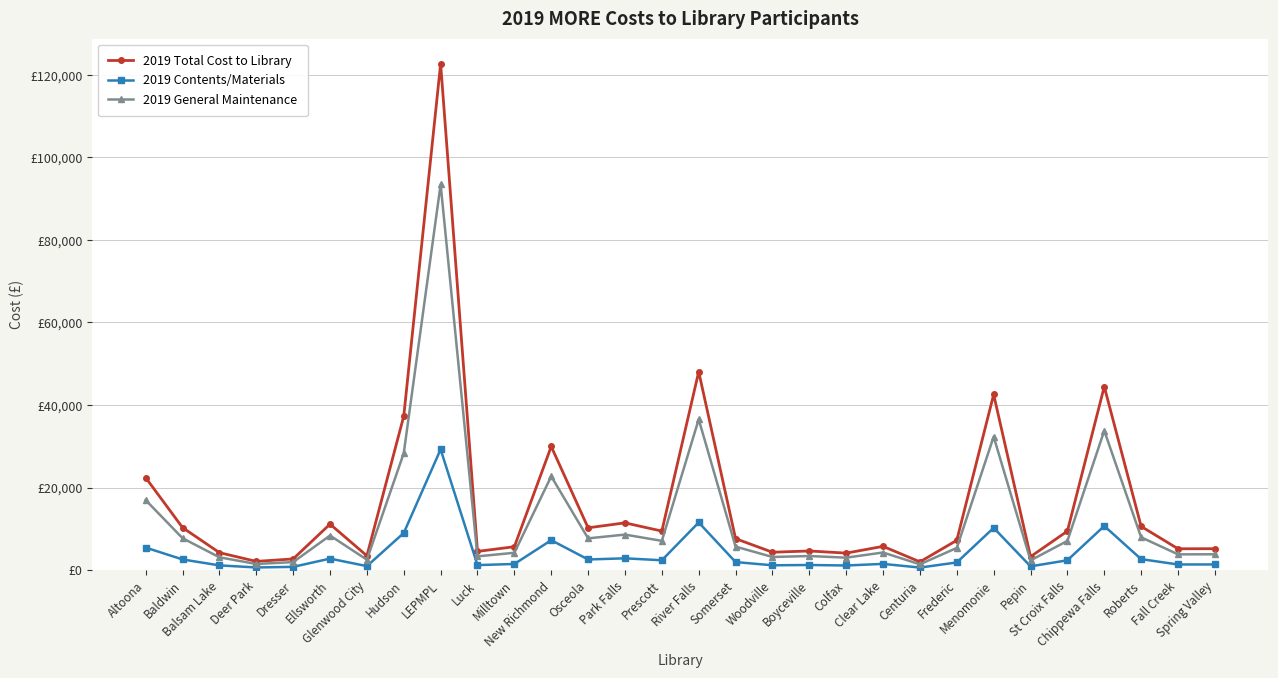

At which label is 2019 Contents/Materials closest to 14924?

River Falls